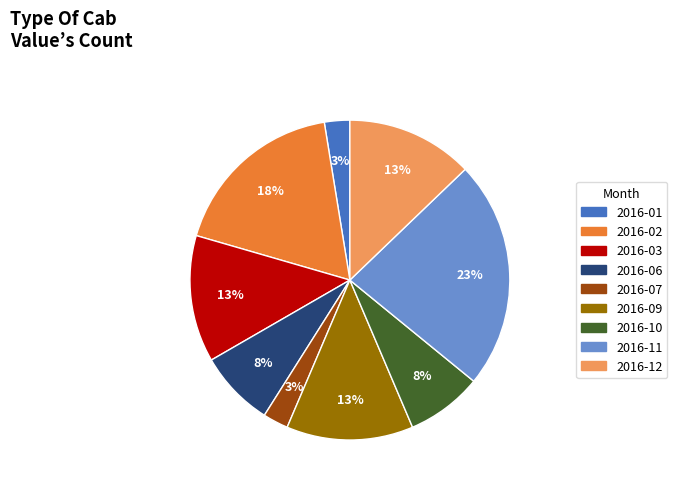

Is the sum of 2016-06 and 2016-03 greater than half?

No